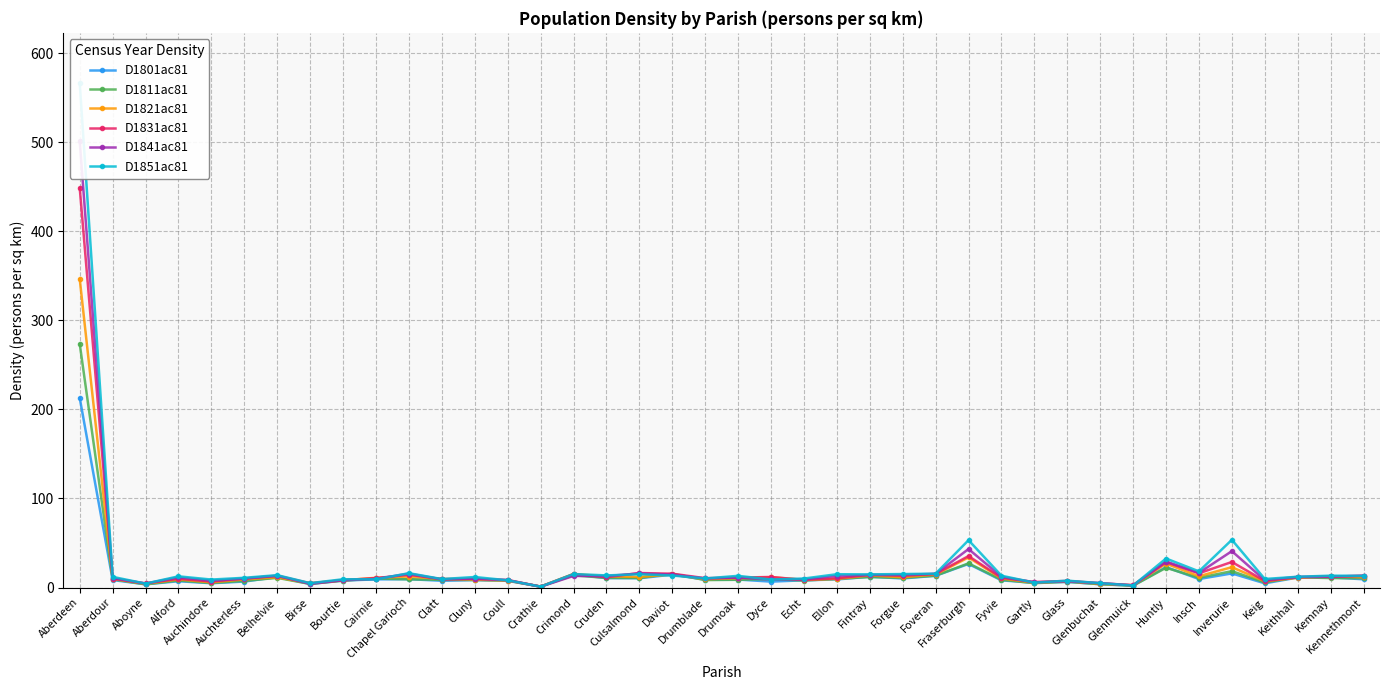

At which category does D1851ac81 reach its first local valley?

Aboyne